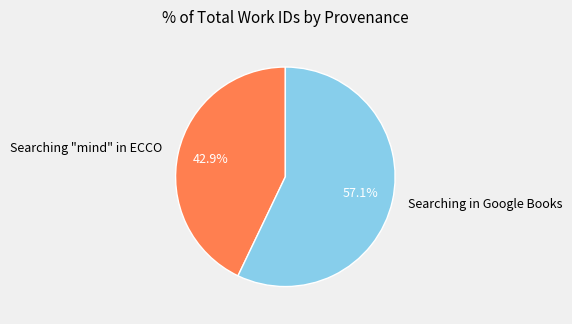

Is it true that Searching "mind" in ECCO is 52% of the pie?

False